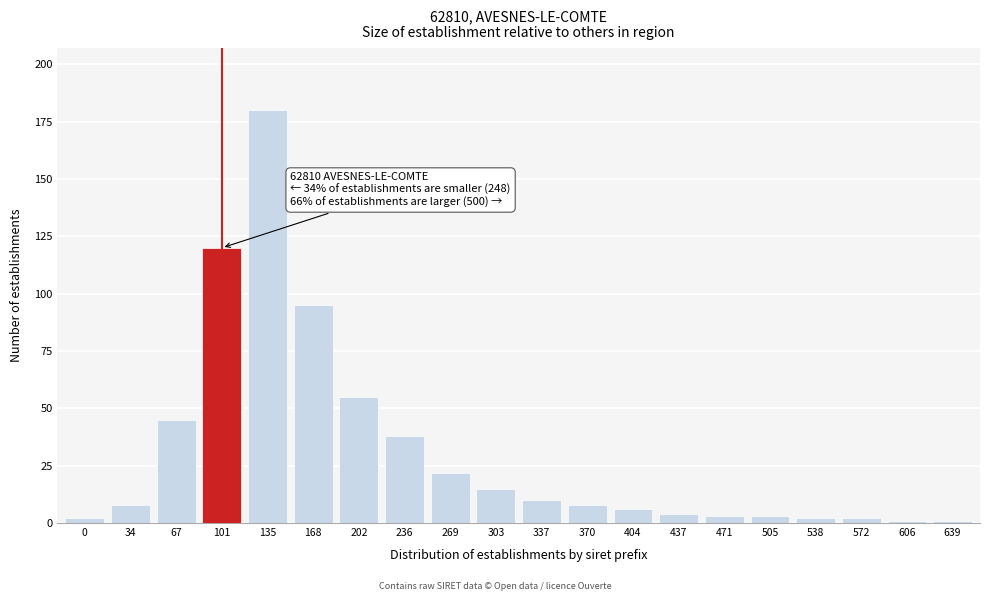

Reading left to right, transcribe all the data shown in this chart.

2	8	45	120	180	95	55	38	22	15	10	8	6	4	3	3	2	2	1	1